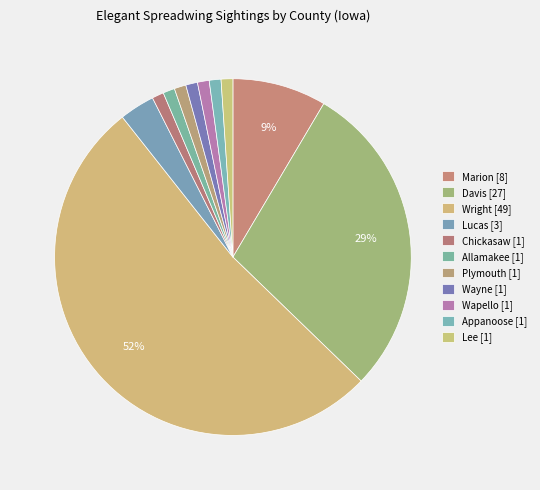

Which category has the biggest portion of the pie?

Wright